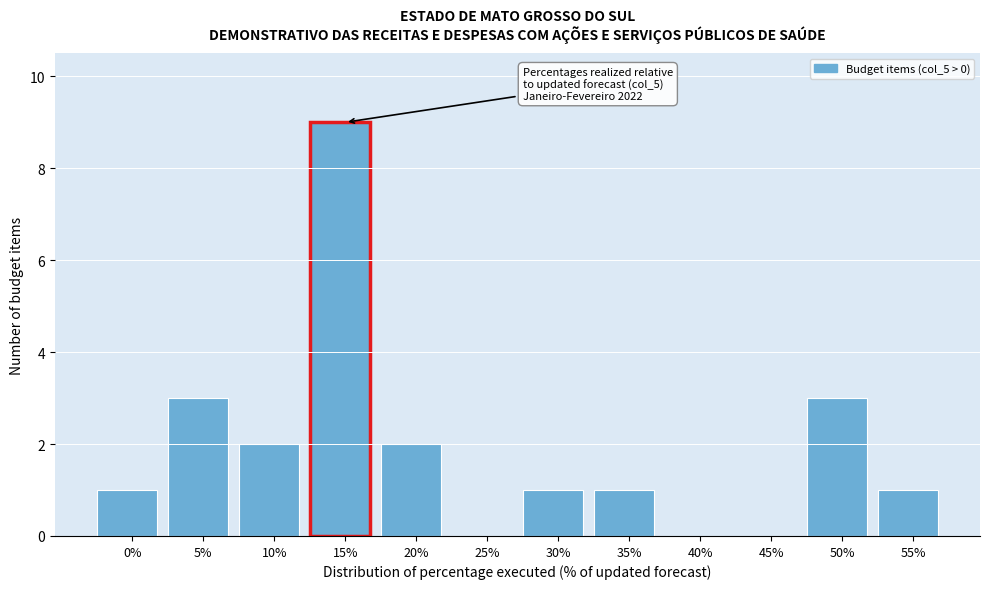

Reading right to left, extract all data points from this chart.

55%=1	50%=3	45%=0	40%=0	35%=1	30%=1	25%=0	20%=2	15%=9	10%=2	5%=3	0%=1